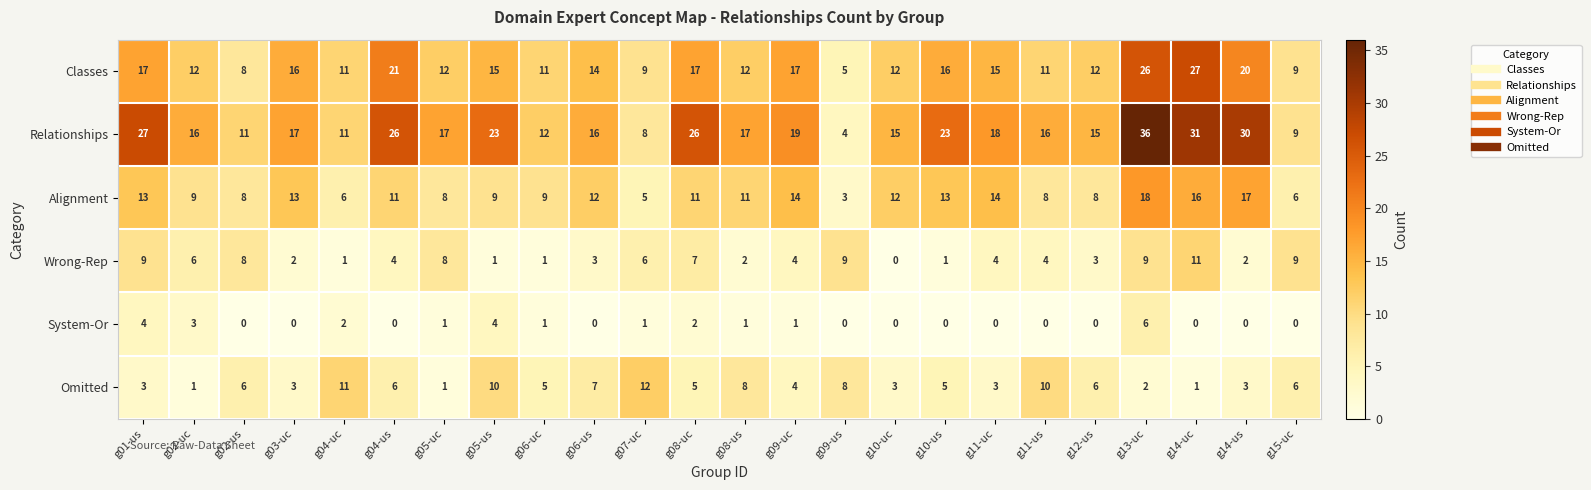

What is the approximate value of Wrong-Rep at g14-uc?

11